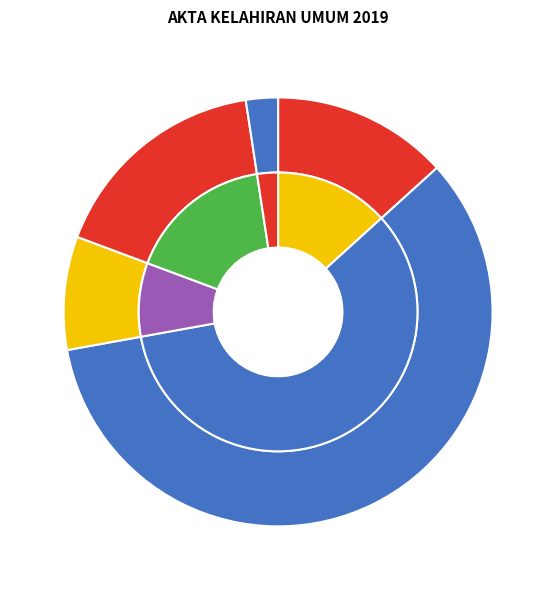

Which slice is the largest?

TANGJUNGPANDAN